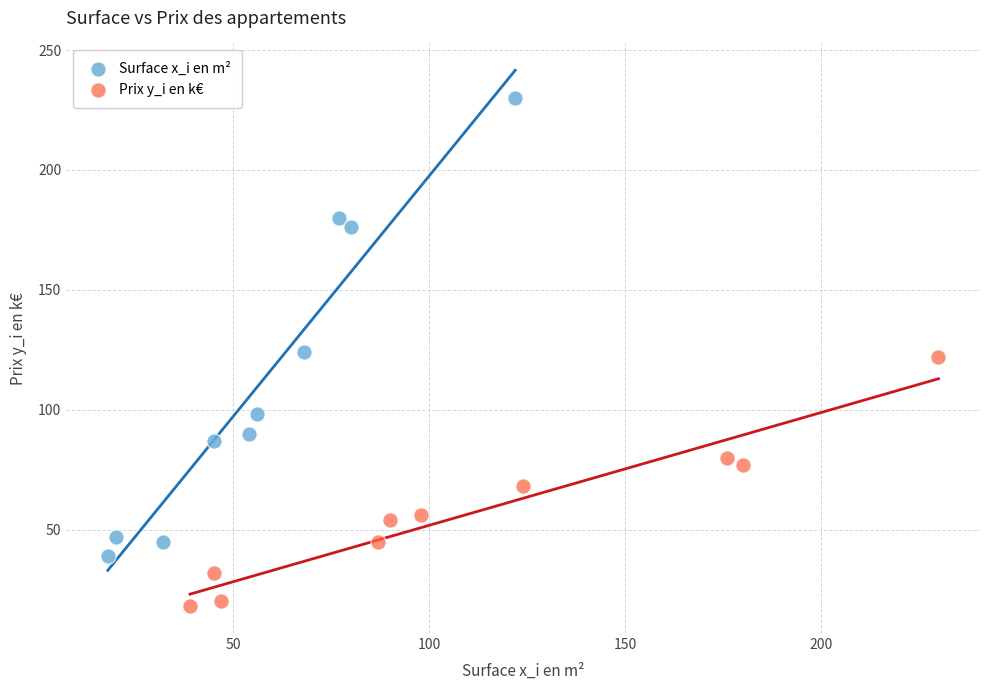

Which series has the widest spread of Y values?

Surface x_i en m²